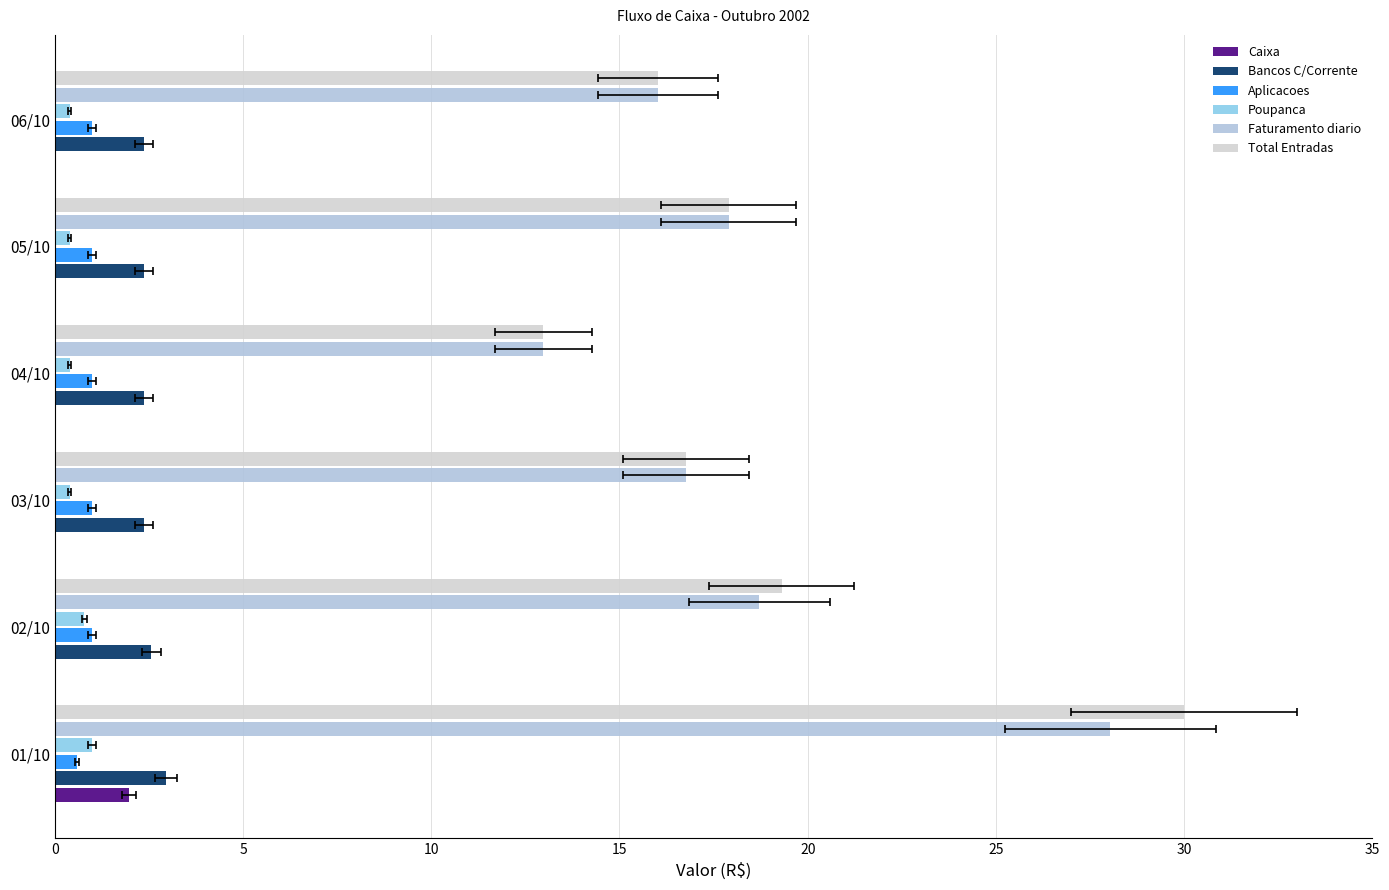

What is the total value across all series at 01/10?

64.5